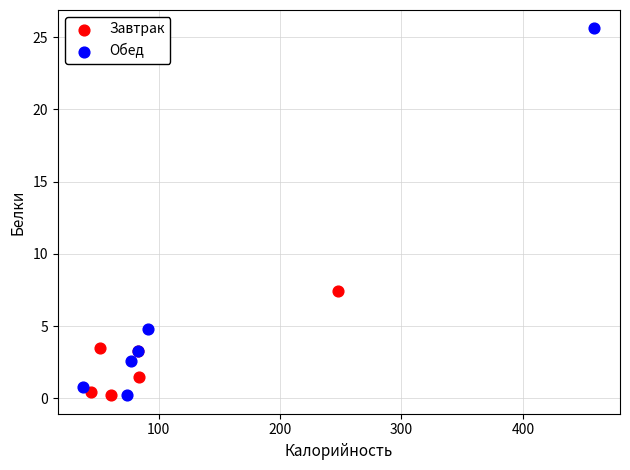

Which series contains the highest Y value?

Обед